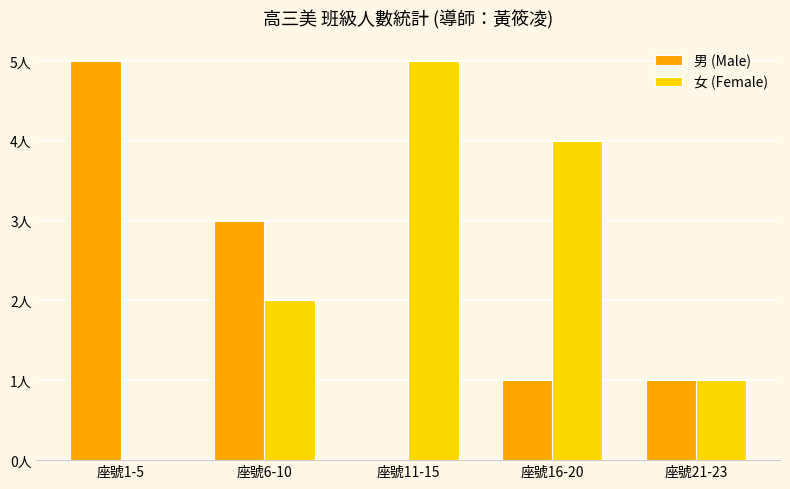

Which series changed the most between 座號11-15 and 座號16-20?

男 (Male)